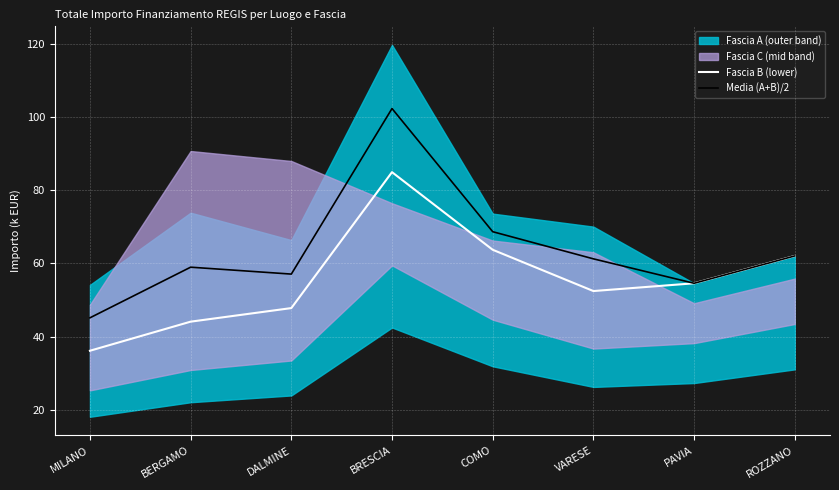

How many lines are shown in the chart?

2